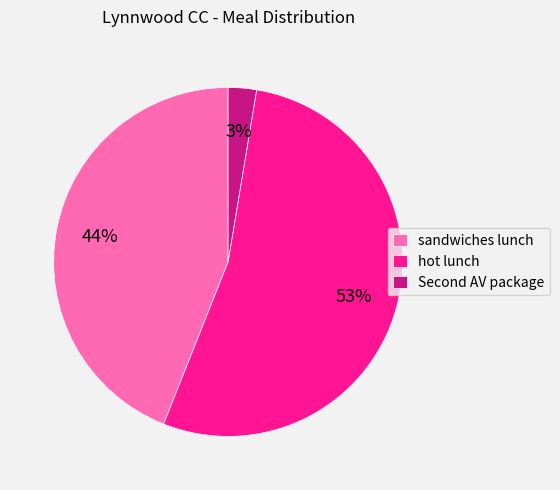

Which slice is the smallest?

Second AV package